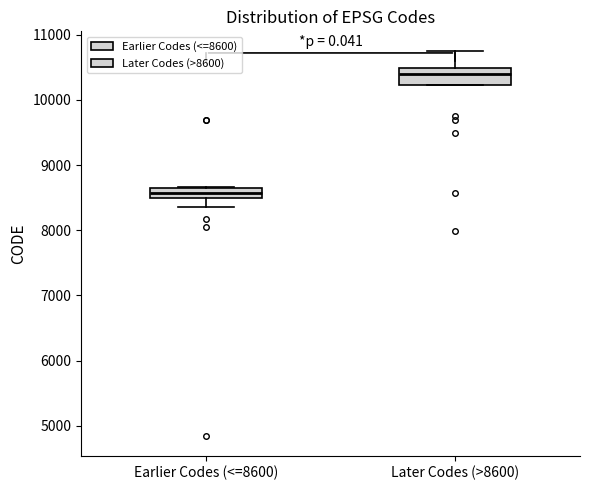

Where is the upper edge of the box for Later Codes (>8600) on the y-axis? The values are not printed on the chart, so give them approximately, as read against the axis.

10500